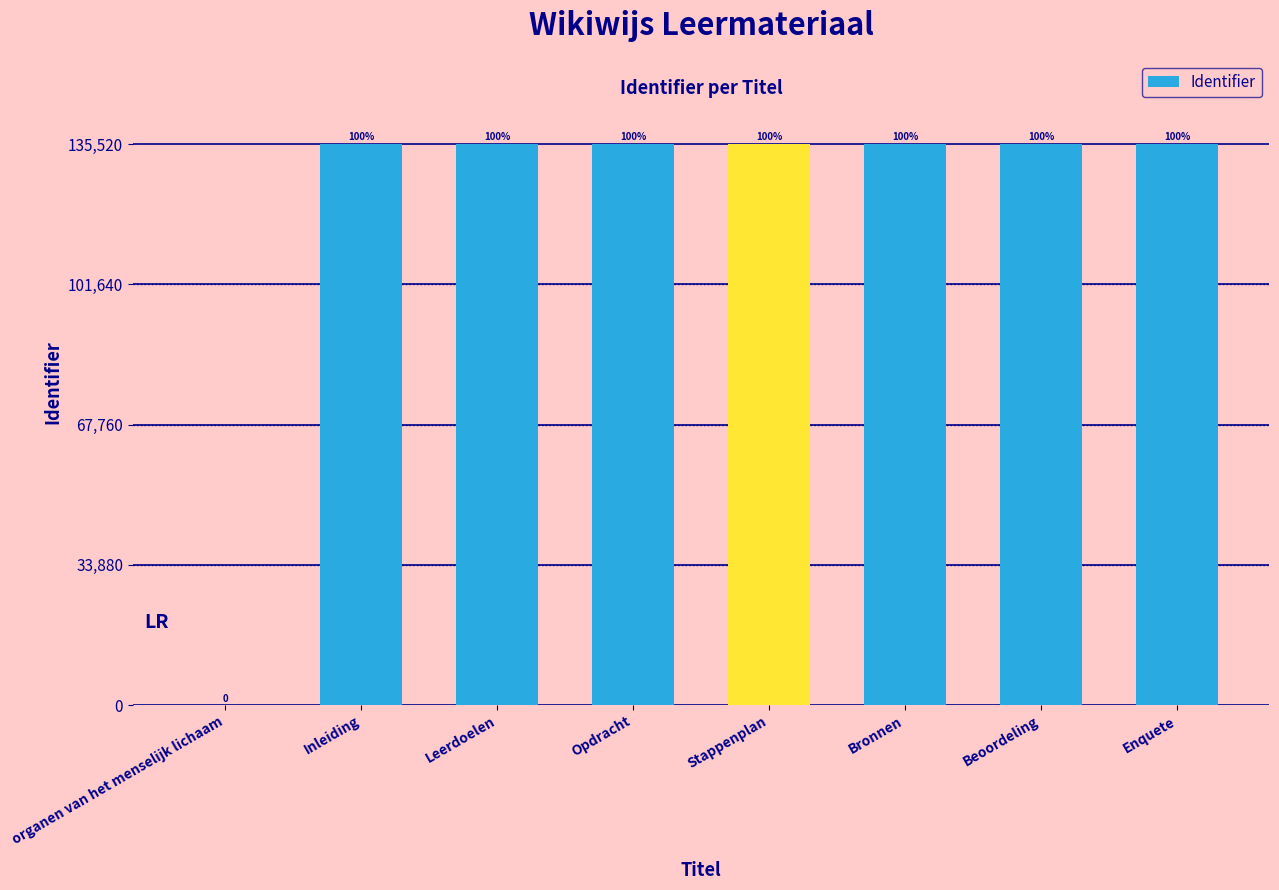

At which label is the value closest to 67760?

Inleiding